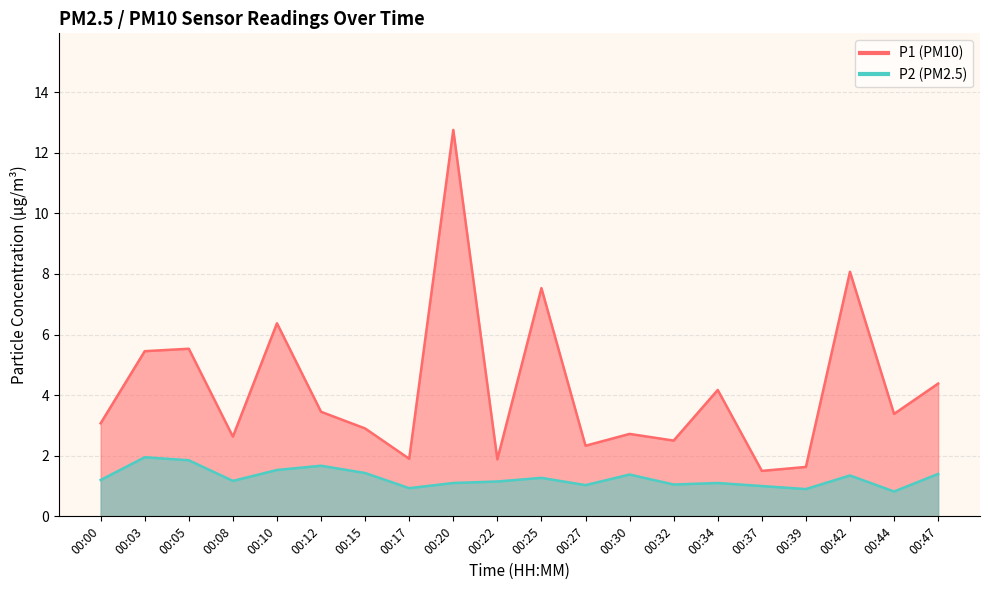

What is the difference between the second highest and second lowest values in the P1 series?

6.4